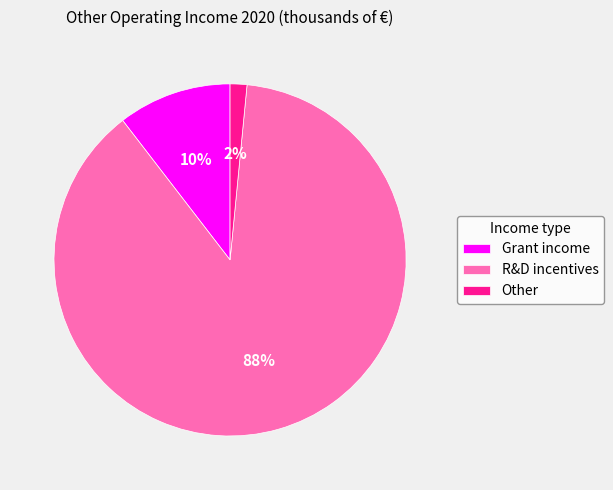

To the nearest percent, what is the average slice percentage?

33%